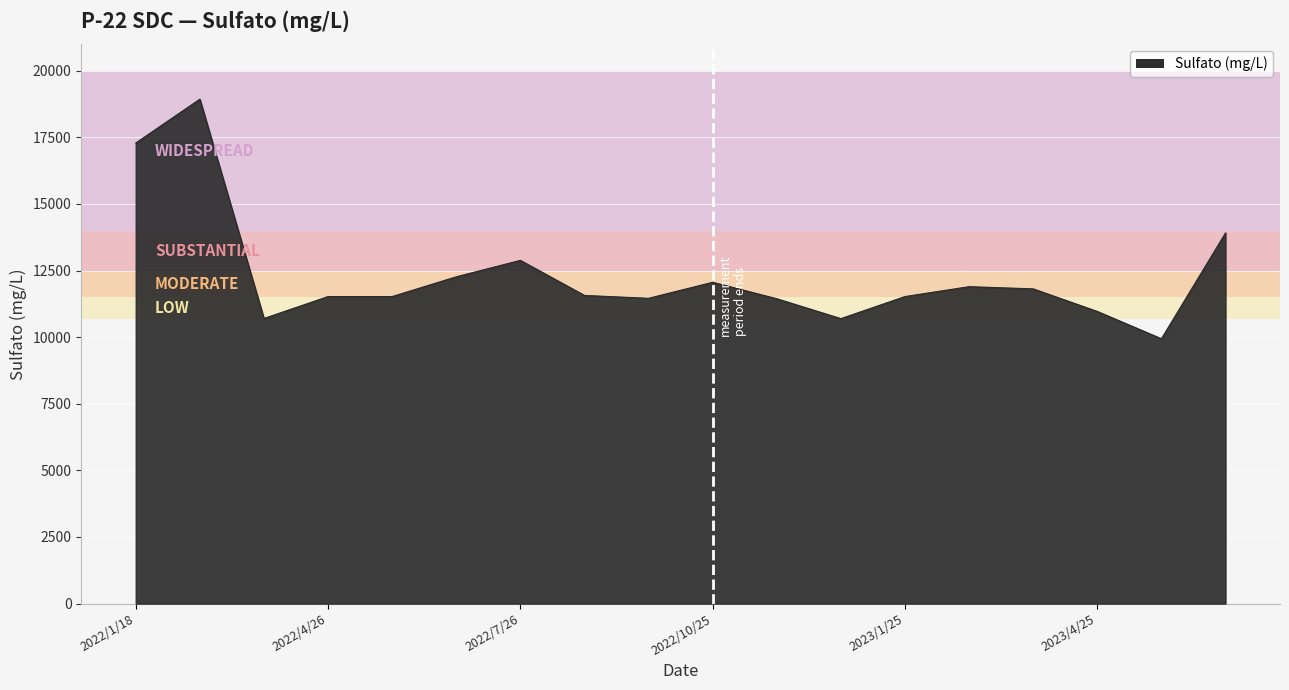

What is the greatest value displayed?

18933.6